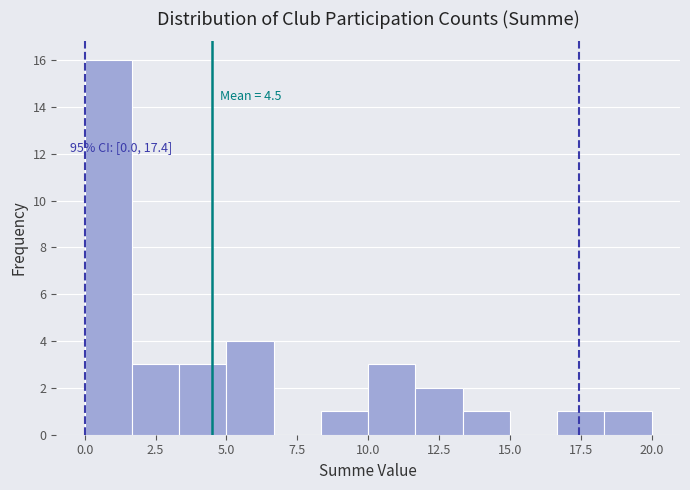

Around what value on the x-axis is the tallest bar? Give the approximate position of its centre, as read against the axis.

1.0